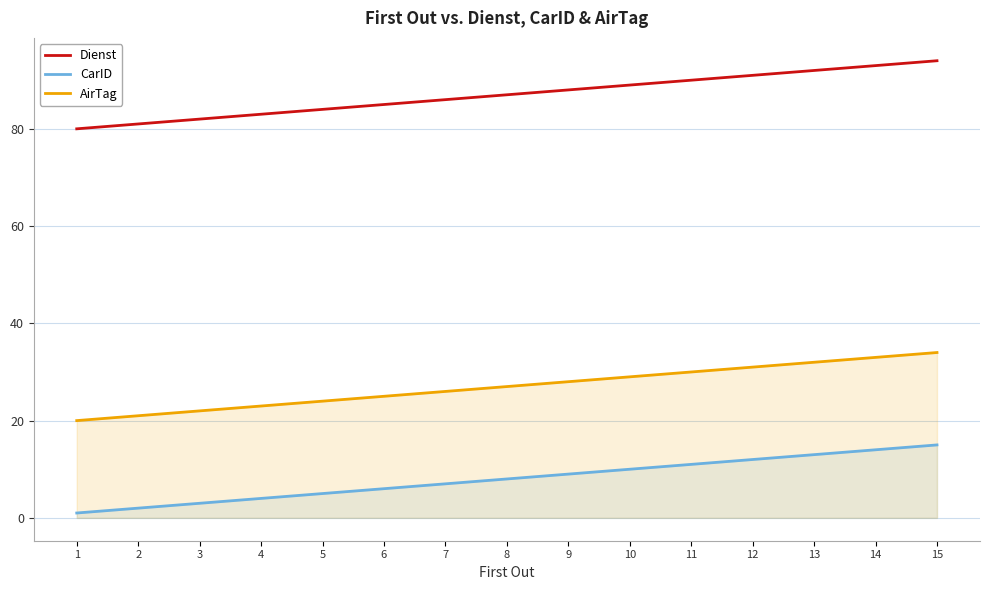

Which series has the widest spread of values?

Dienst